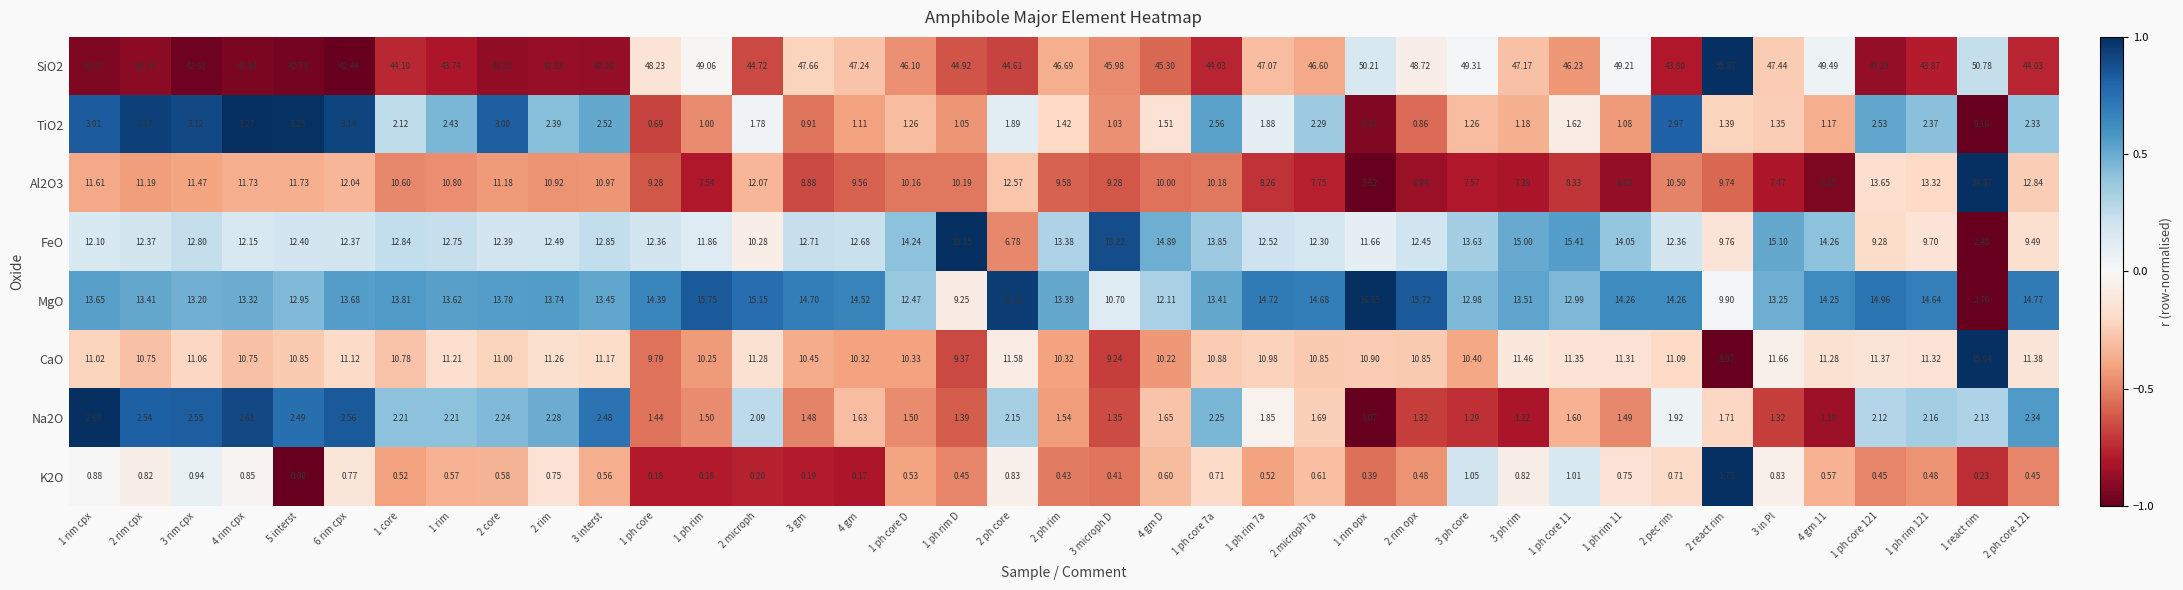

Is the value of K2O at 2 rim greater than the value of SiO2 at 1 ph core 7a?

No